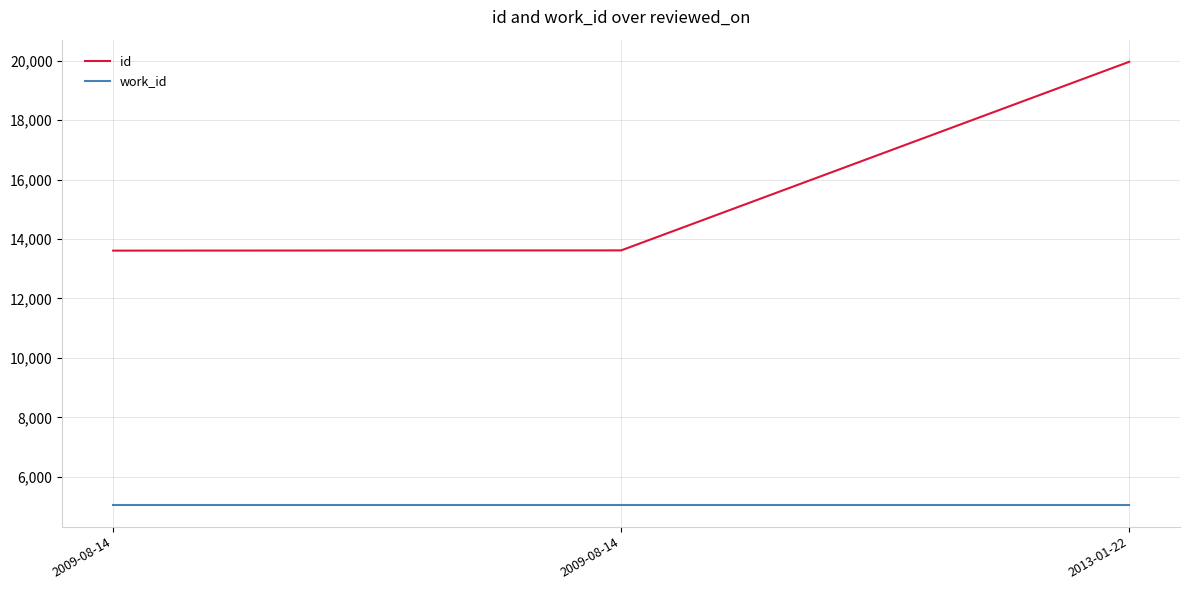

What are all the series names shown in the legend?

id, work_id